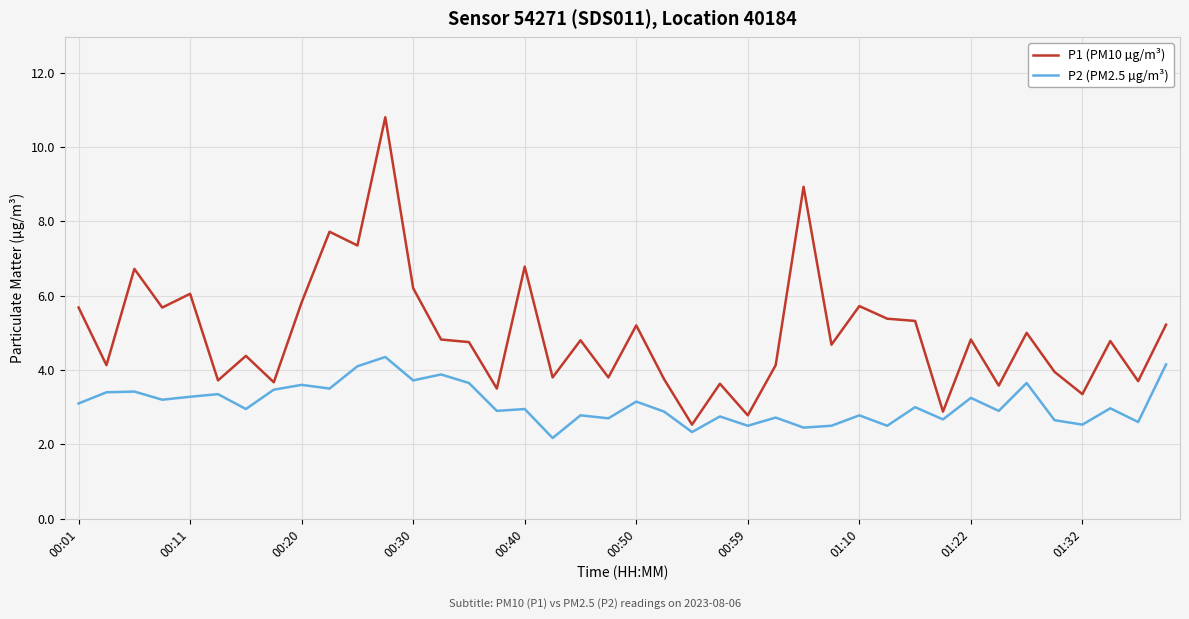

What is the smallest value displayed?

2.2